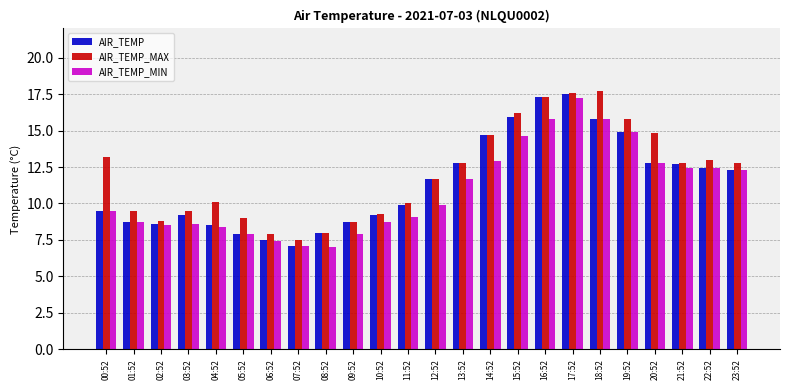

Reading left to right, list all the values displayed in this chart.

AIR_TEMP: 00:52=9.5	01:52=8.7	02:52=8.6	03:52=9.2	04:52=8.5	05:52=7.9	06:52=7.5	07:52=7.1	08:52=8.0	09:52=8.7	10:52=9.2	11:52=9.9	12:52=11.7	13:52=12.8	14:52=14.7	15:52=15.9	16:52=17.3	17:52=17.5	18:52=15.8	19:52=14.9	20:52=12.8	21:52=12.7	22:52=12.4	23:52=12.3
AIR_TEMP_MAX: 00:52=13.2	01:52=9.5	02:52=8.8	03:52=9.5	04:52=10.1	05:52=9.0	06:52=7.9	07:52=7.5	08:52=8.0	09:52=8.7	10:52=9.3	11:52=10.0	12:52=11.7	13:52=12.8	14:52=14.7	15:52=16.2	16:52=17.3	17:52=17.6	18:52=17.7	19:52=15.8	20:52=14.8	21:52=12.8	22:52=13.0	23:52=12.8
AIR_TEMP_MIN: 00:52=9.5	01:52=8.7	02:52=8.5	03:52=8.6	04:52=8.4	05:52=7.9	06:52=7.4	07:52=7.1	08:52=7.0	09:52=7.9	10:52=8.7	11:52=9.1	12:52=9.9	13:52=11.7	14:52=12.9	15:52=14.6	16:52=15.8	17:52=17.2	18:52=15.8	19:52=14.9	20:52=12.8	21:52=12.4	22:52=12.4	23:52=12.3